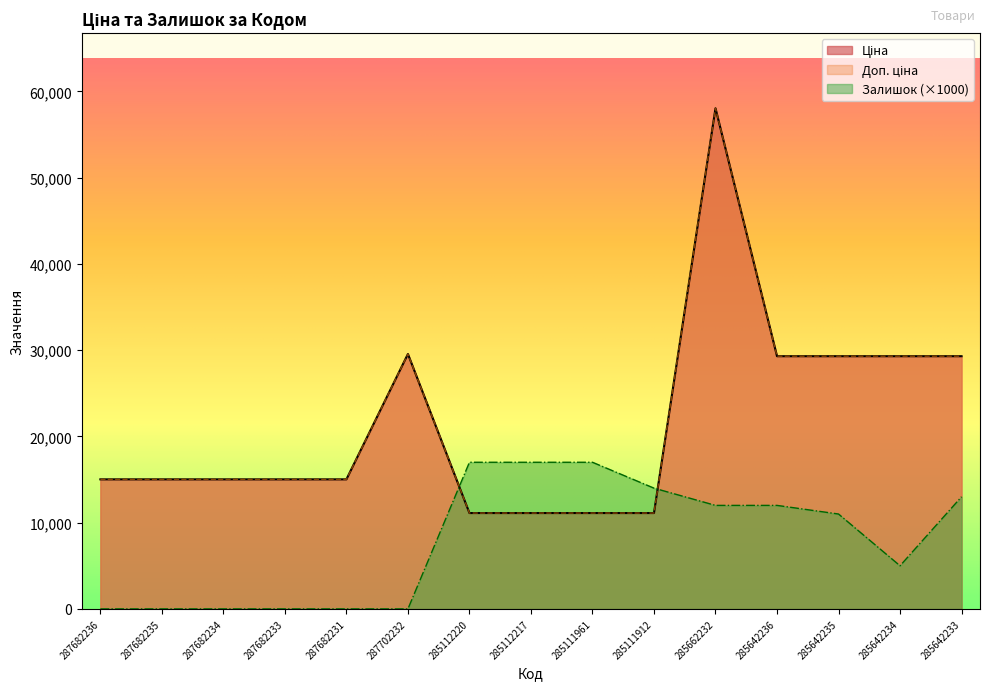

Is it true that Доп. ціна equals 47201.4 at 287702232?

False